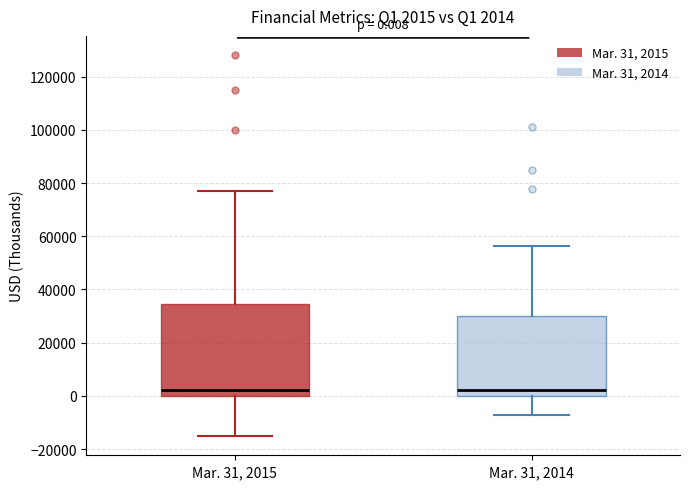

Comparing the boxes themselves (not the whiskers), which one is the tallest?

Mar. 31, 2015